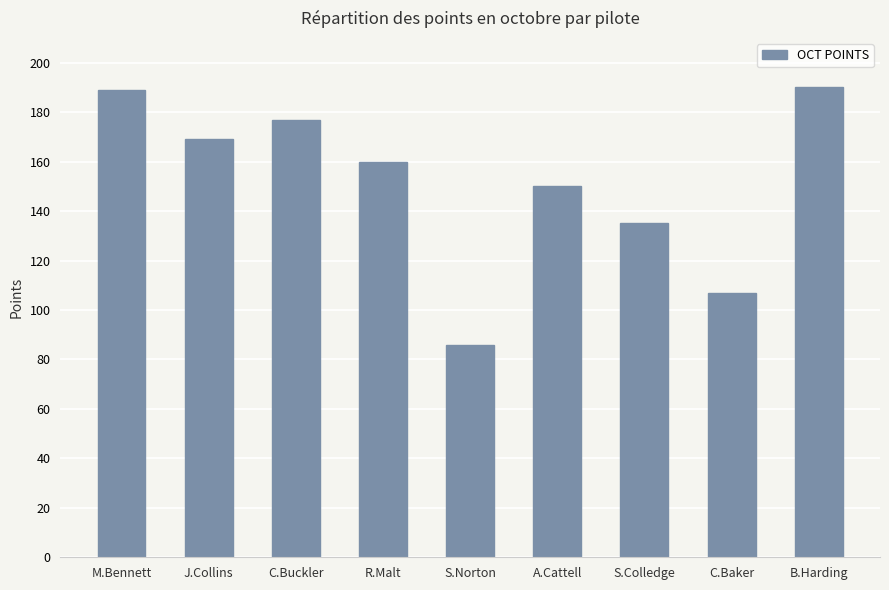

What is the ratio of the value at S.Colledge to the value at C.Buckler?

0.8